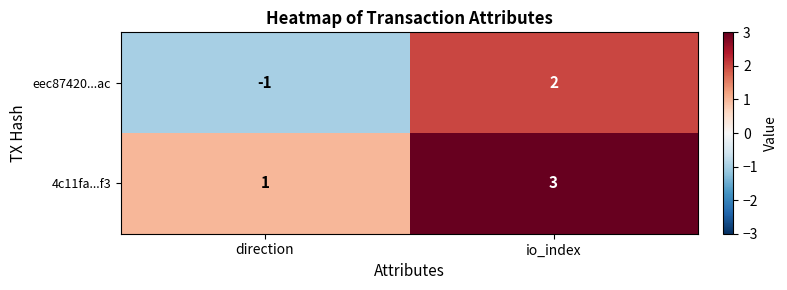

Where is 4c11fa...f3 nearest to the value 2?

direction